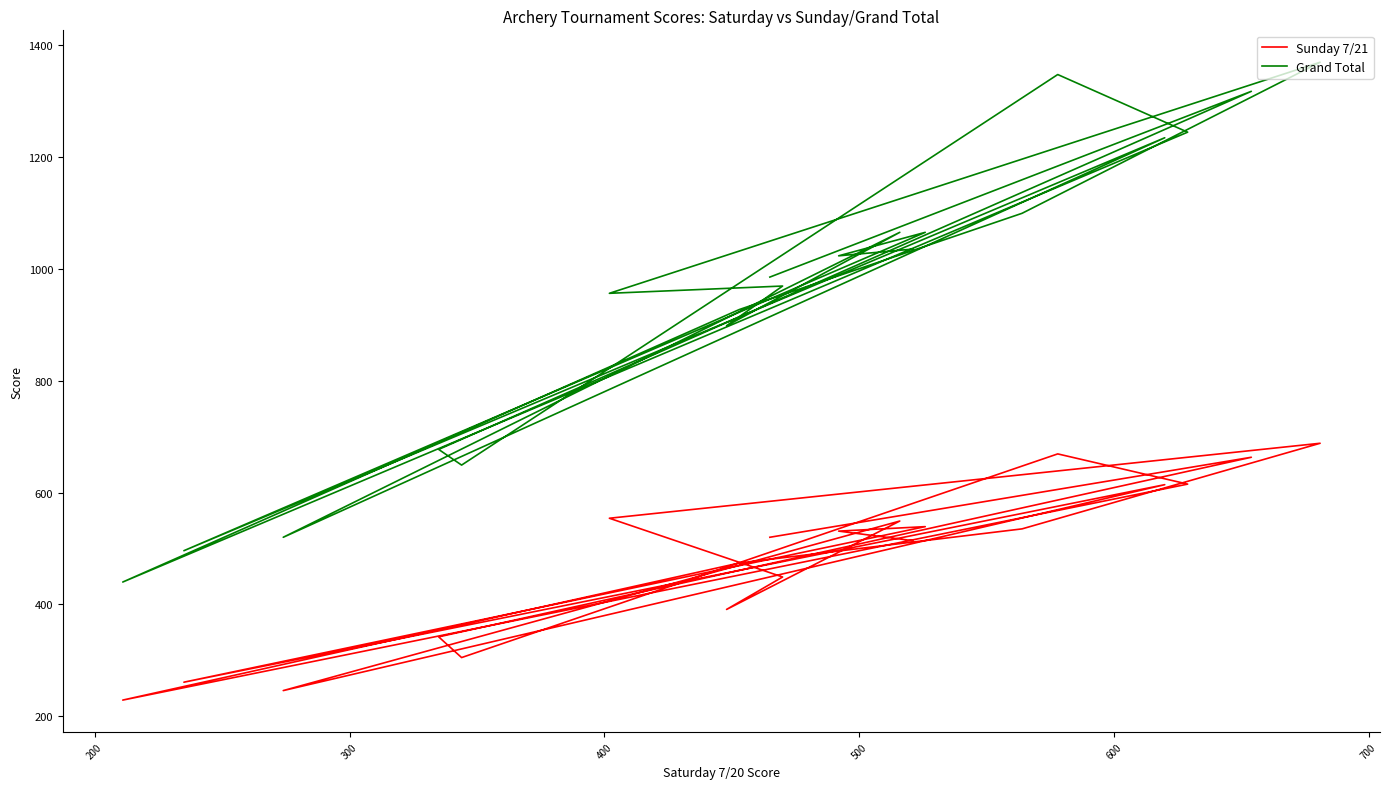

Rank the series at 500 from highest to lowest value.

Grand Total, Sunday 7/21